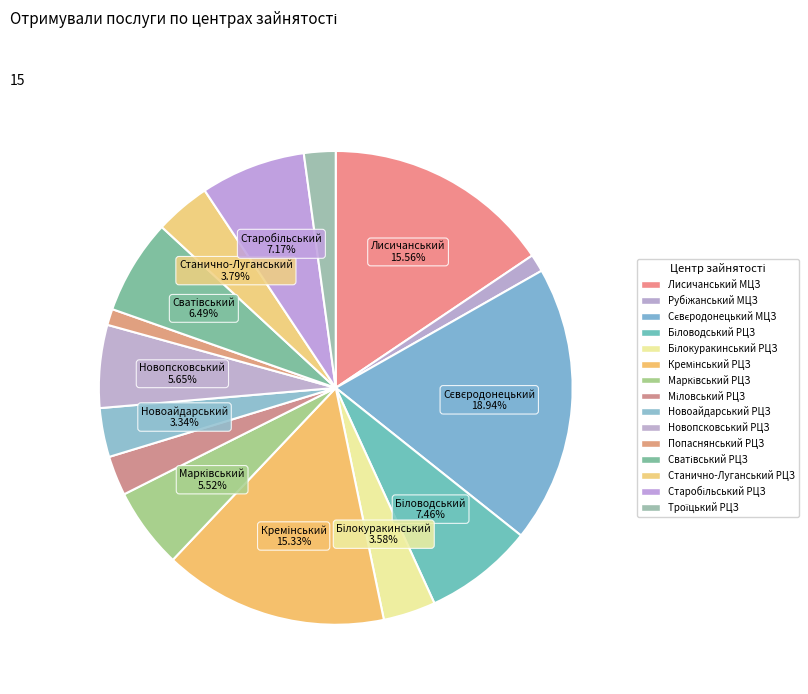

Count the number of slices in the pie.

15